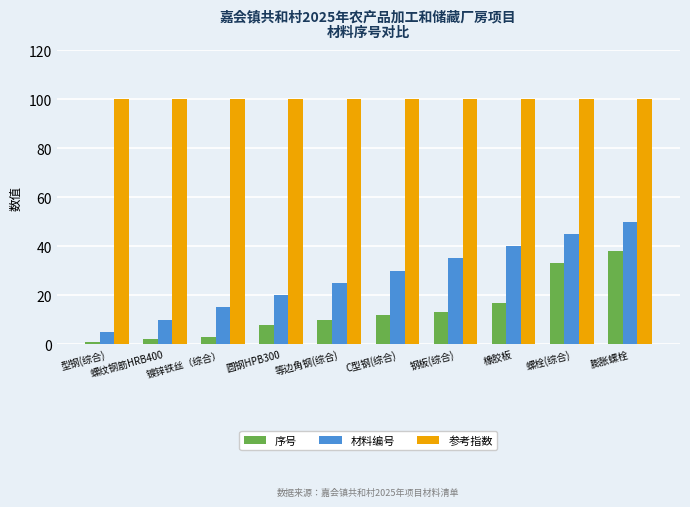

What is the sum of the 序号 values at 镀锌铁丝（综合） and 型钢(综合)?

4